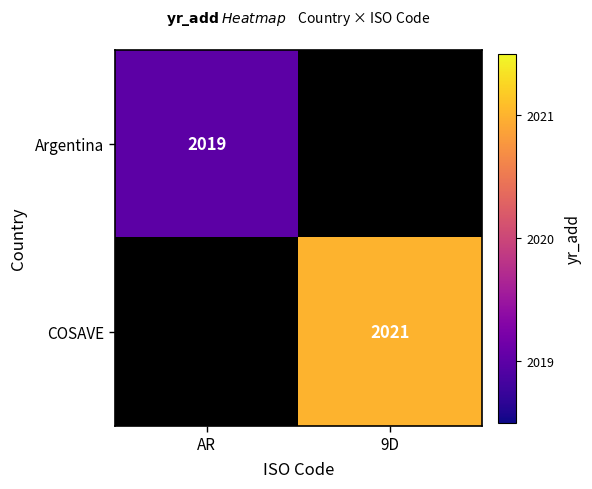

Which category has the highest value across all series?

9D